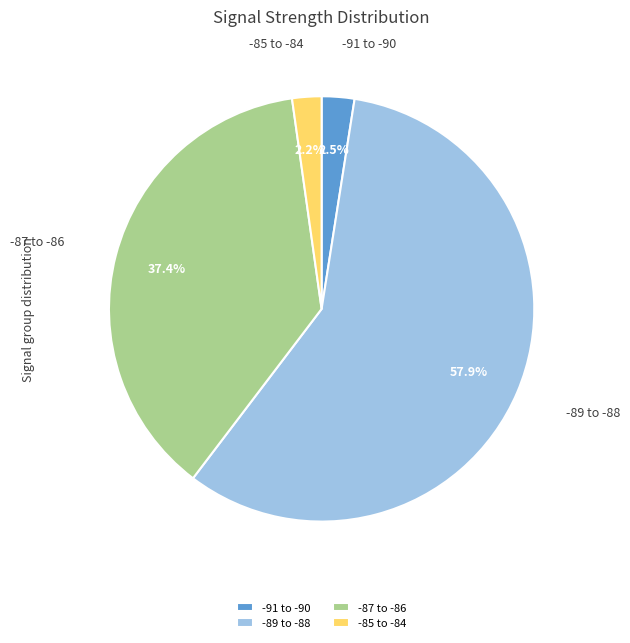

What is the largest slice in the pie chart?

-89 to -88